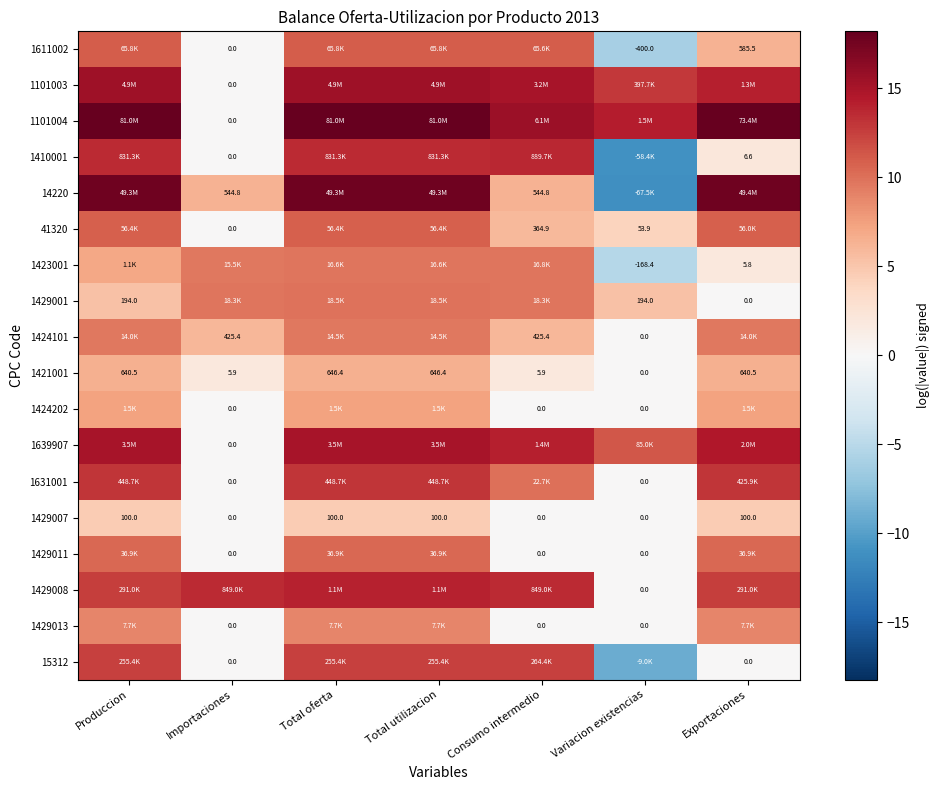

The 1101003 series shows 15.4 at Produccion. True or false?

True